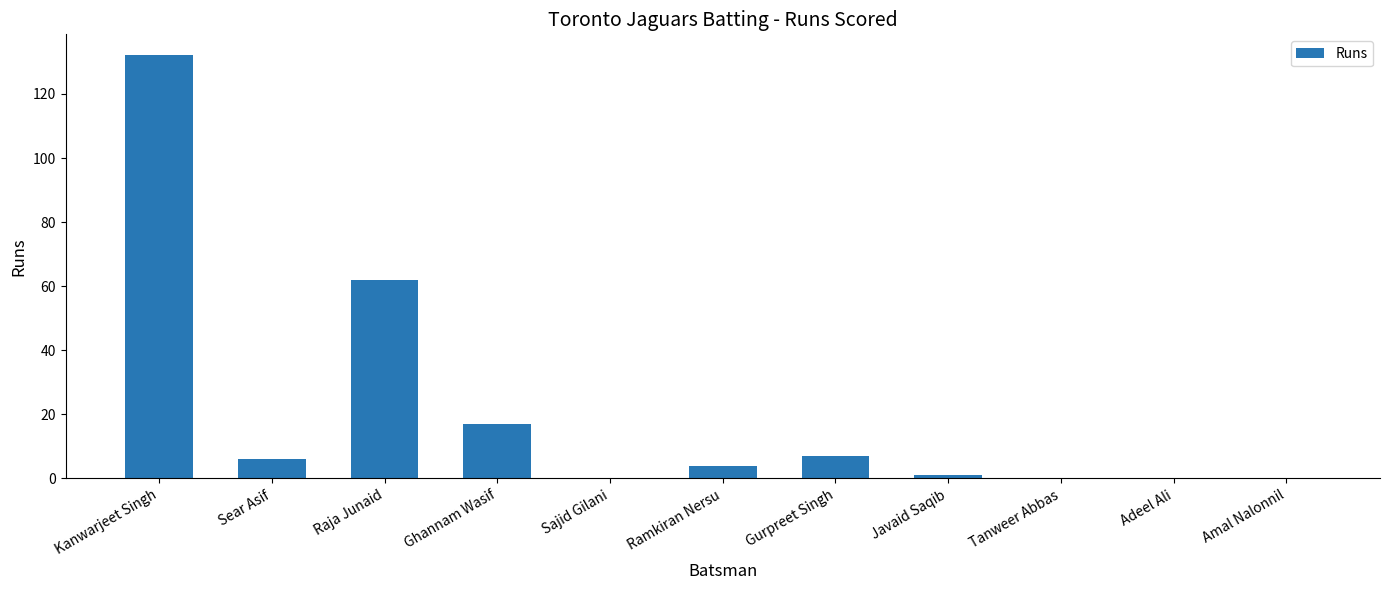

How many series are shown in this chart?

1